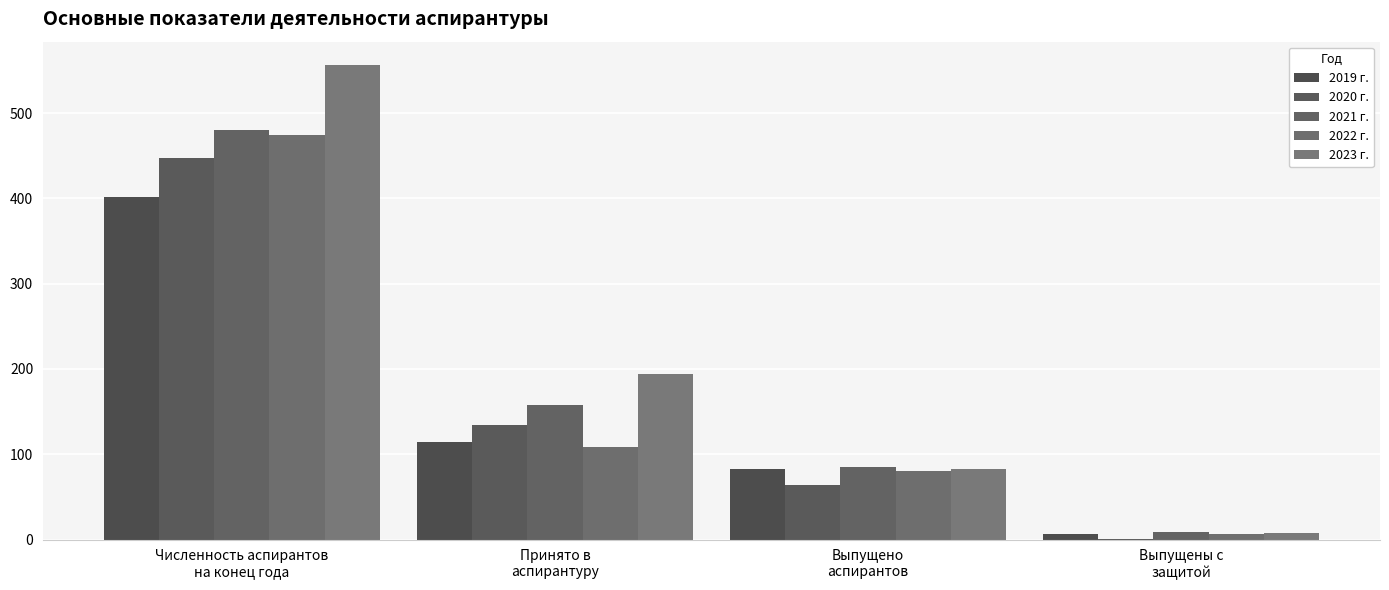

Which series has the largest range (max minus min)?

2023 г.